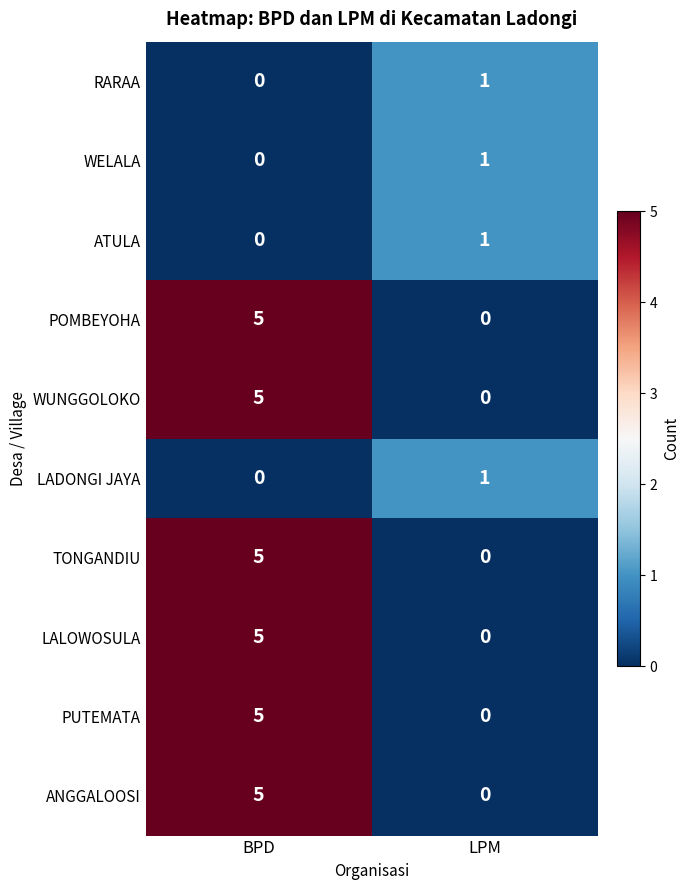

Is the value of WELALA at BPD greater than the value of RARAA at LPM?

No